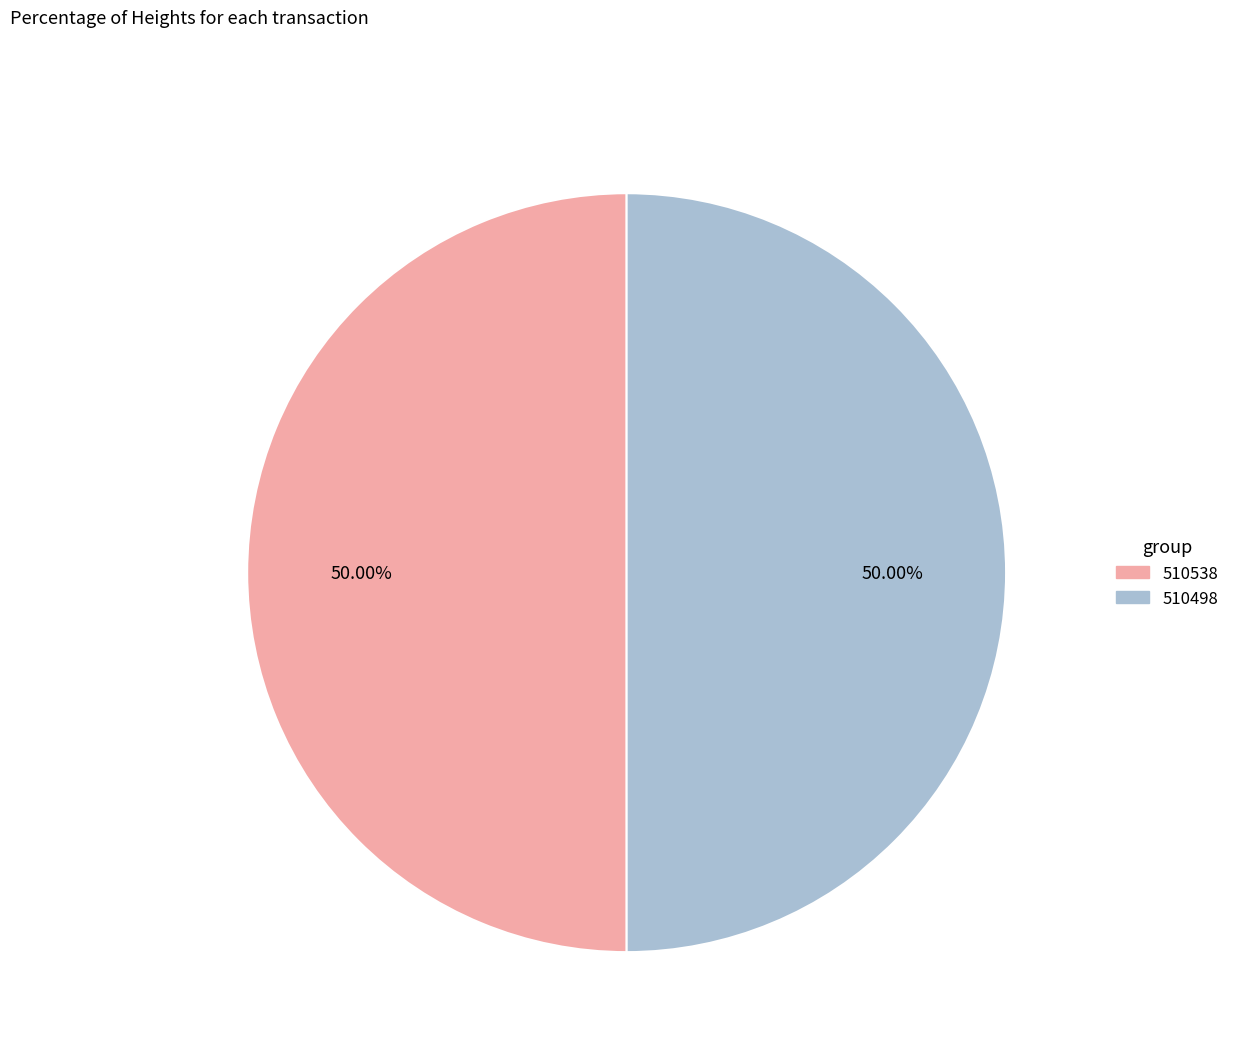

What is the ratio of the value at 510538 to the value at 510498?

1.0